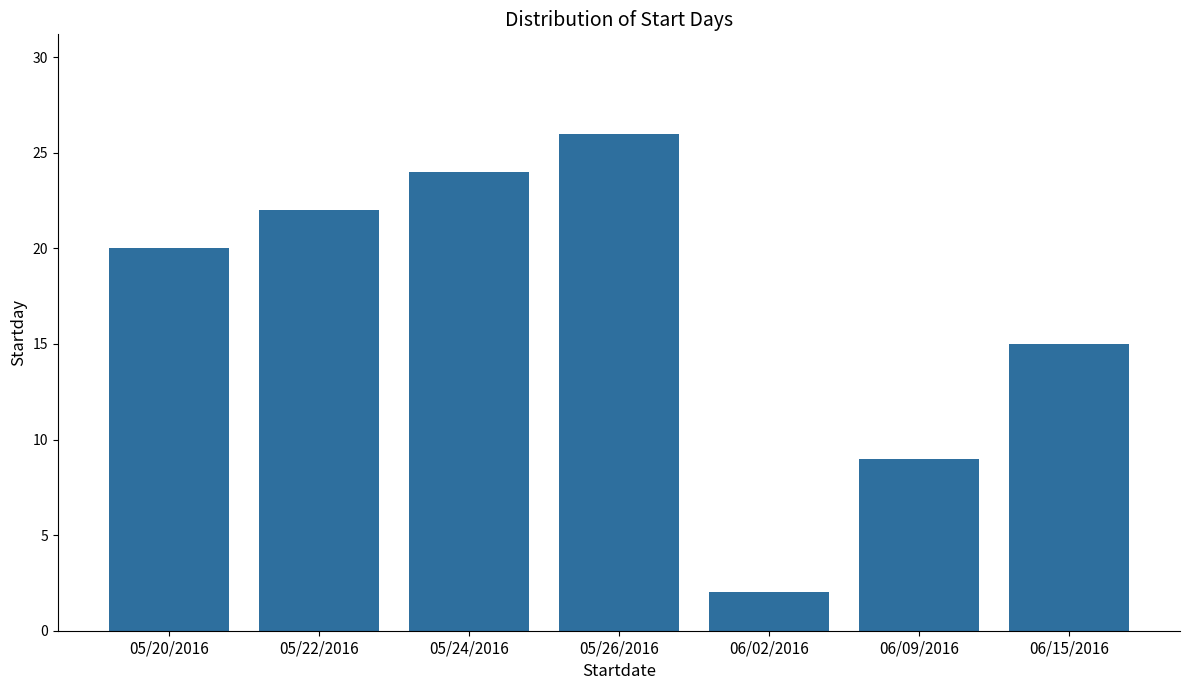

Rank the categories by value from lowest to highest.

06/02/2016, 06/09/2016, 06/15/2016, 05/20/2016, 05/22/2016, 05/24/2016, 05/26/2016